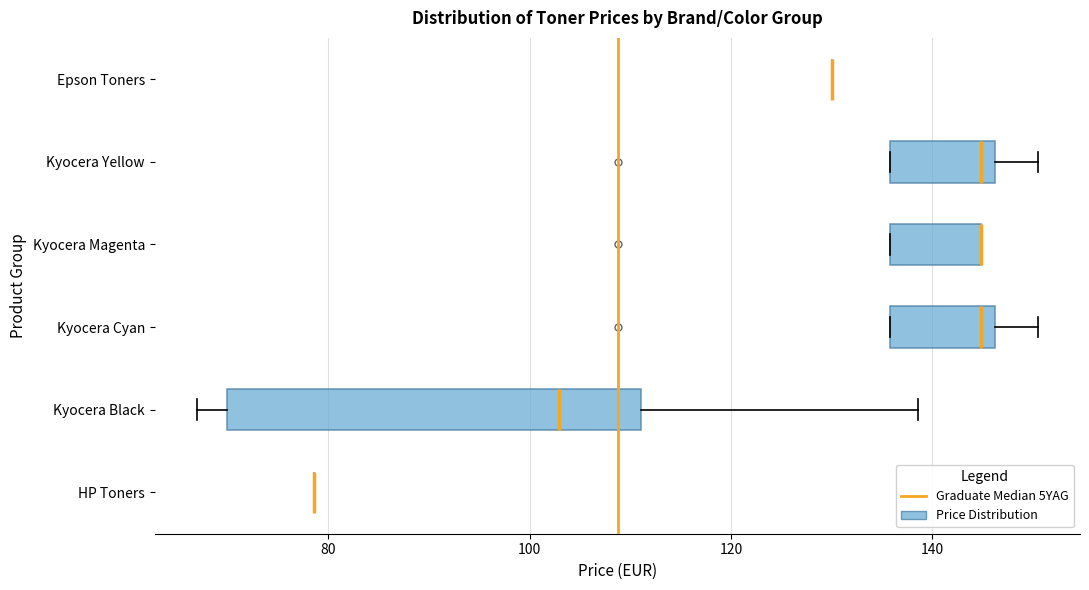

Reading bottom to top, read every box against the x-axis: the position of its median line, the range the box covers, and the ends of its whiskers. The values are not printed on the chart, so give them approximately, as read against the axis.

HP Toners: box collapsed to a line at 78, whiskers 78 to 78
Kyocera Black: median 102, box 70 to 112, whiskers 66 to 138
Kyocera Cyan: median 144, box 136 to 146, whiskers 136 to 150
Kyocera Magenta: median 144 (drawn on the box's right edge), box 136 to 144, whiskers 136 to 144
Kyocera Yellow: median 144, box 136 to 146, whiskers 136 to 150
Epson Toners: box collapsed to a line at 130, whiskers 130 to 130